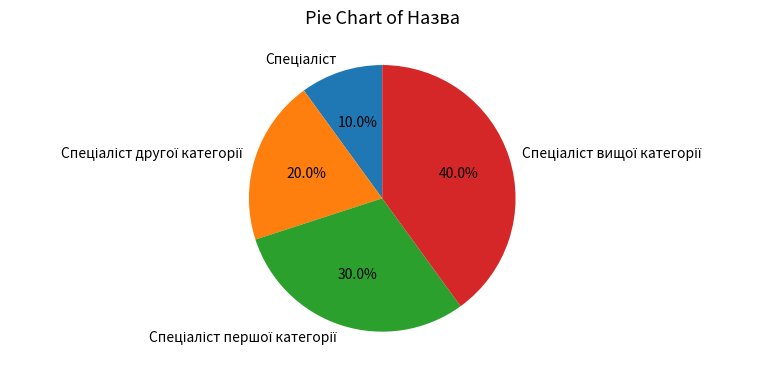

Does any single category account for the majority?

No